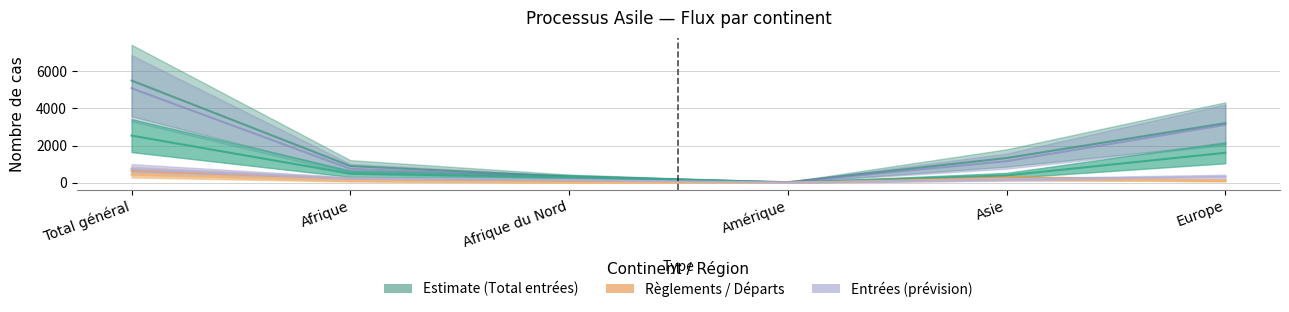

What is the sum of the Total (col_1) values at Afrique and Afrique du Nord?

1233